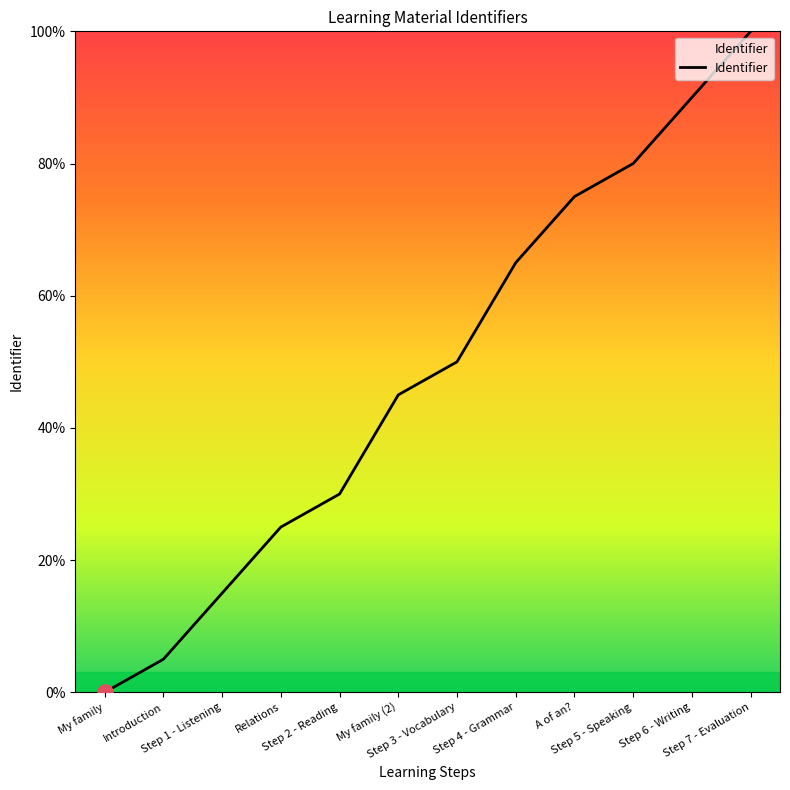

What is the change in value from Step 2 - Reading to A of an??

+45